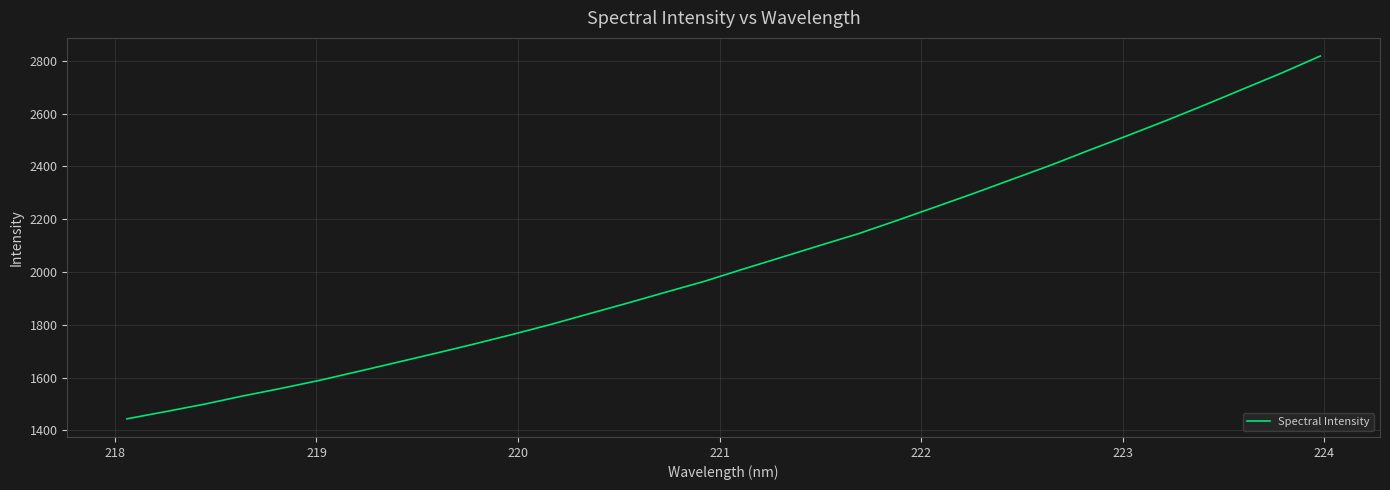

What is the minimum value shown in the chart?

1444.2